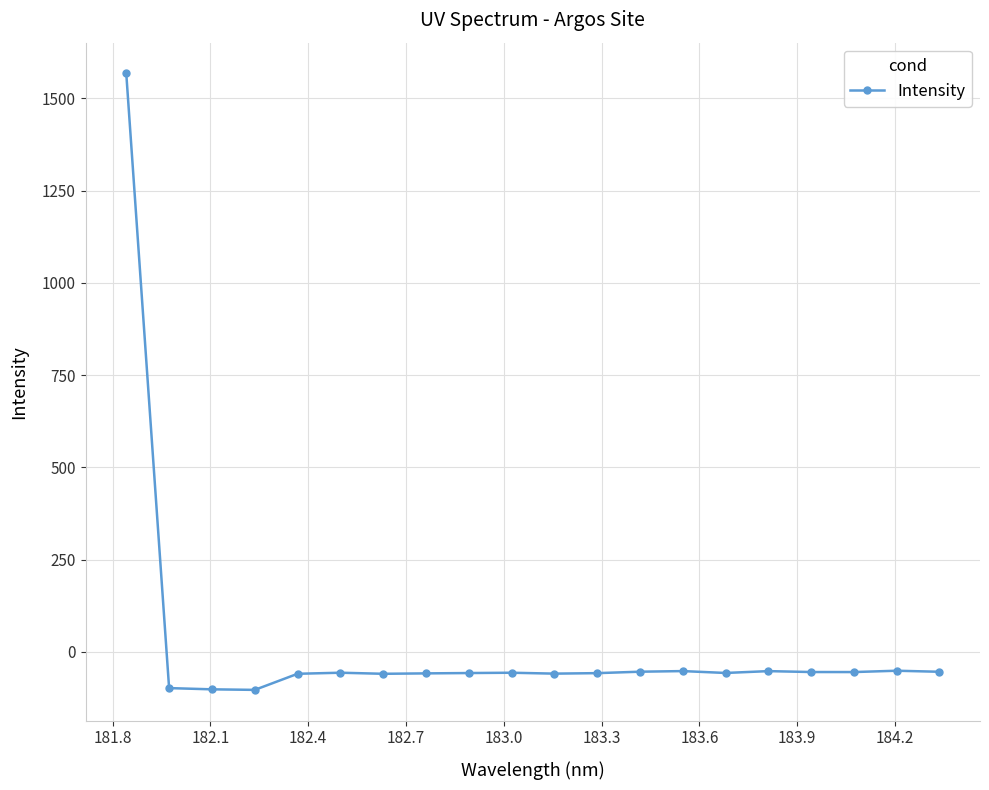

What is the maximum value shown in the chart?

1567.2